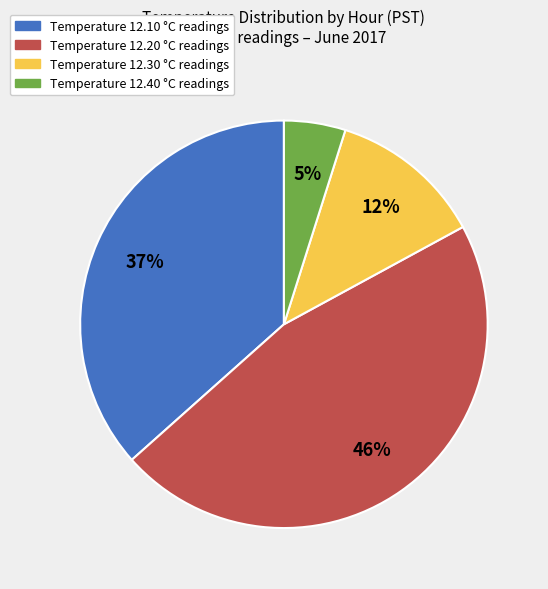

Combined, do Temperature 12.20 °C readings and Temperature 12.30 °C readings account for over 50%?

Yes